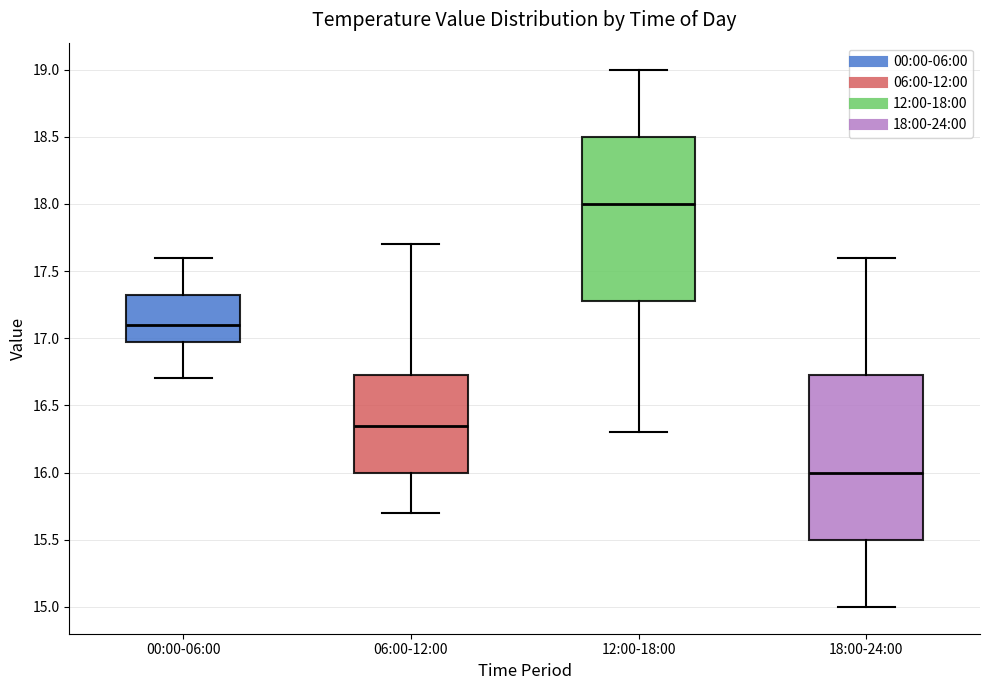

Reading left to right, transcribe this box plot: for each box, give where its median line is, the range the box spans, and where its two whiskers end, as read against the y-axis. The values are not printed on the chart, so give them approximately, as read against the axis.

00:00-06:00: median 17.10, box 17.00 to 17.35, whiskers 16.70 to 17.60
06:00-12:00: median 16.35, box 16.00 to 16.75, whiskers 15.70 to 17.70
12:00-18:00: median 18.00, box 17.30 to 18.50, whiskers 16.30 to 19.00
18:00-24:00: median 16.00, box 15.50 to 16.75, whiskers 15.00 to 17.60